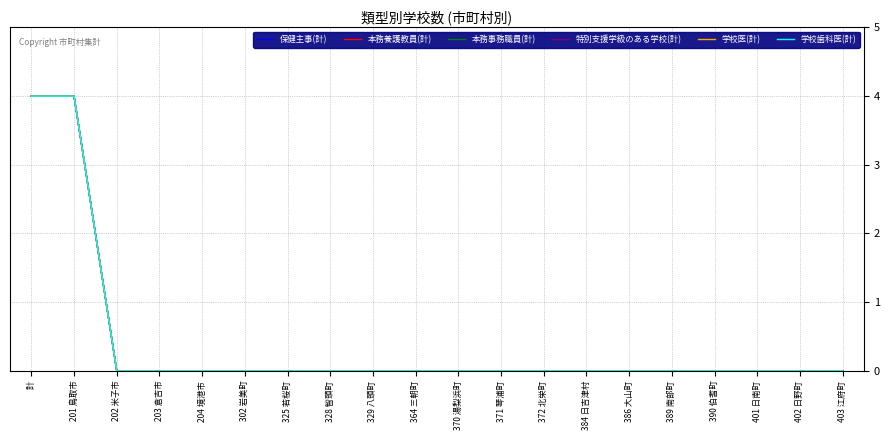

Which series has the largest total across all categories?

保健主事(計)